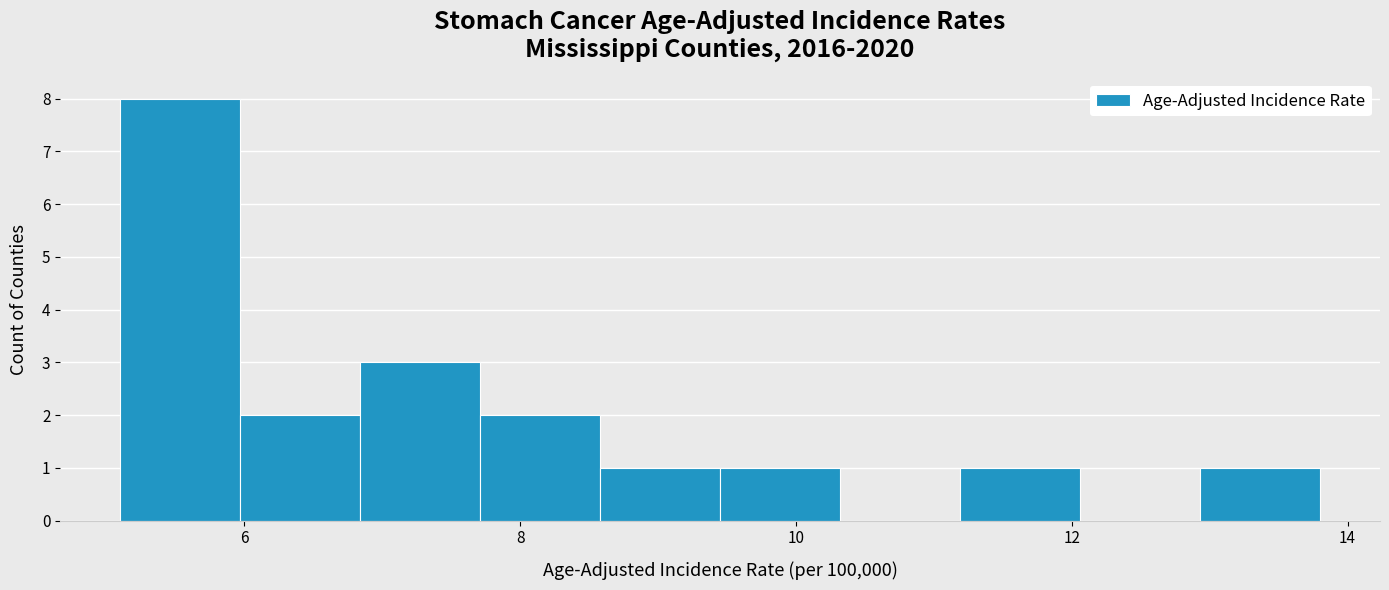

Reading left to right, transcribe this chart: for each bar, give the range it covers on the x-axis and its height. Neither the bar edges nor the heights are printed on the chart, so give them approximately, as read against the axes.

5.2 to 6.0: 8
6.0 to 6.8: 2
6.8 to 7.8: 3
7.8 to 8.6: 2
8.6 to 9.4: 1
9.4 to 10.4: 1
10.4 to 11.2: 0
11.2 to 12.0: 1
12.0 to 13.0: 0
13.0 to 13.8: 1